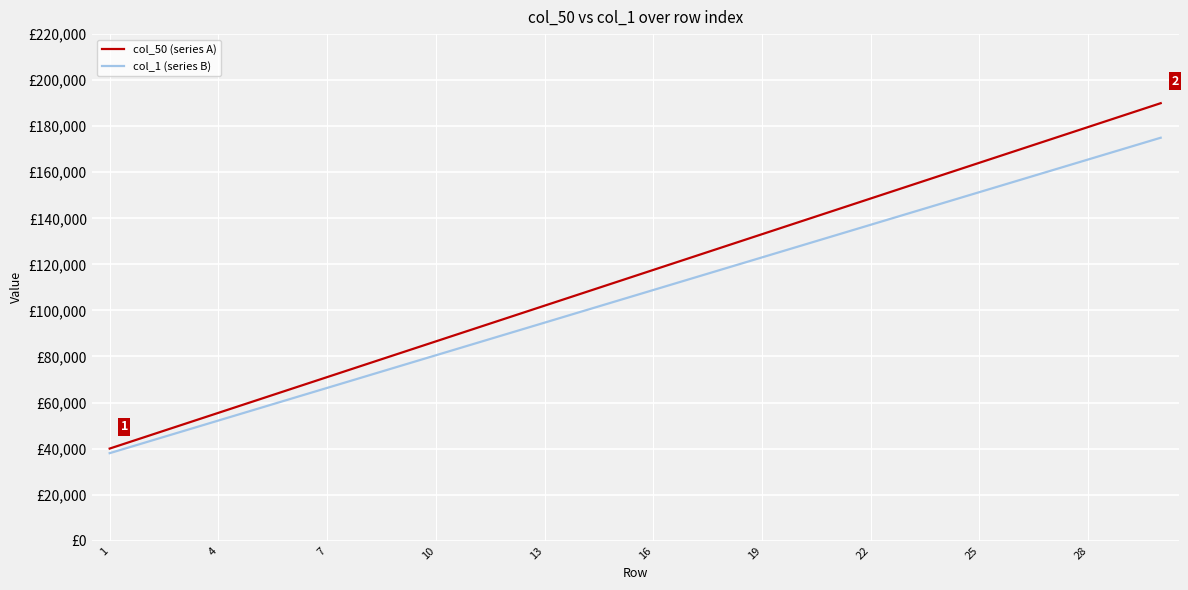

What are all the series names shown in the legend?

col_50 (series A), col_1 (series B)